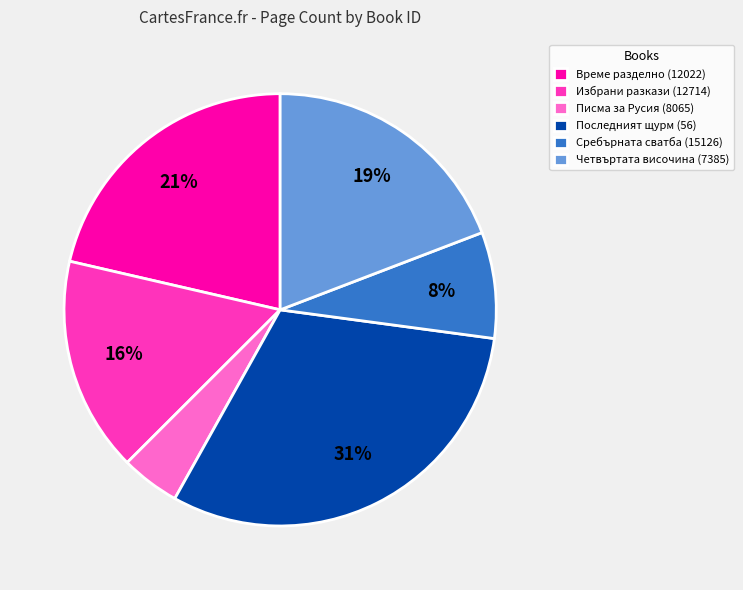

What is the smallest slice in the pie chart?

Писма за Русия (8065)